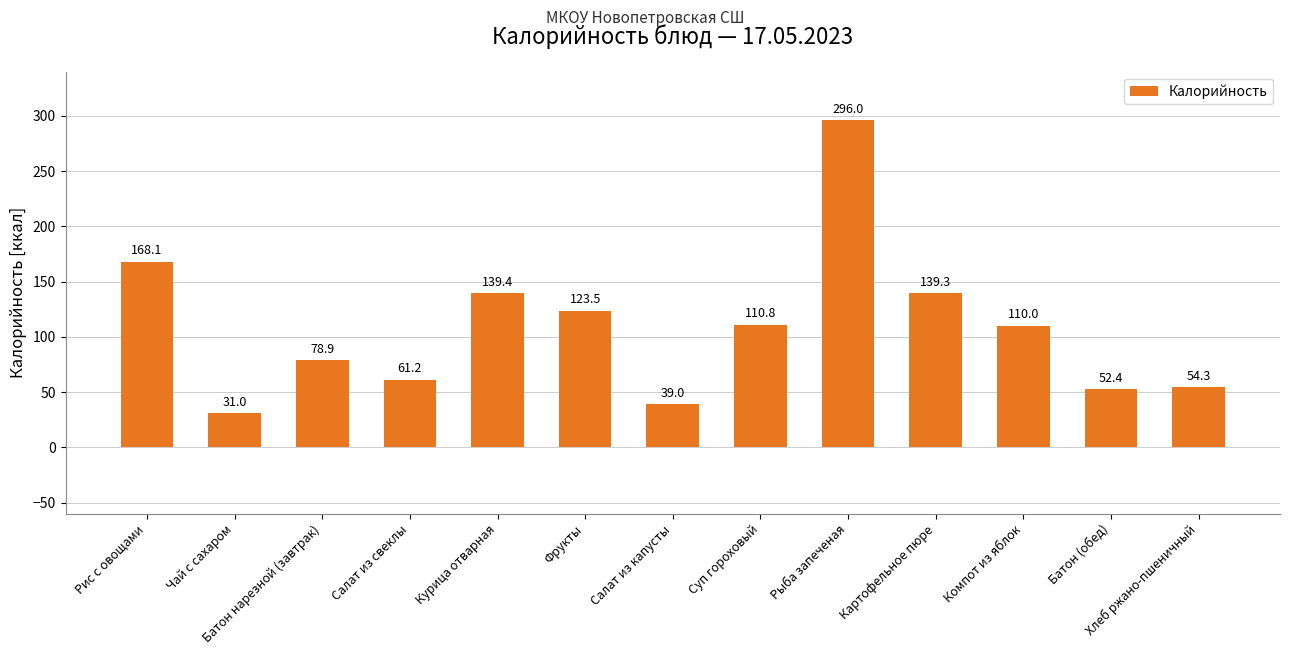

Count the number of categories in the chart.

13